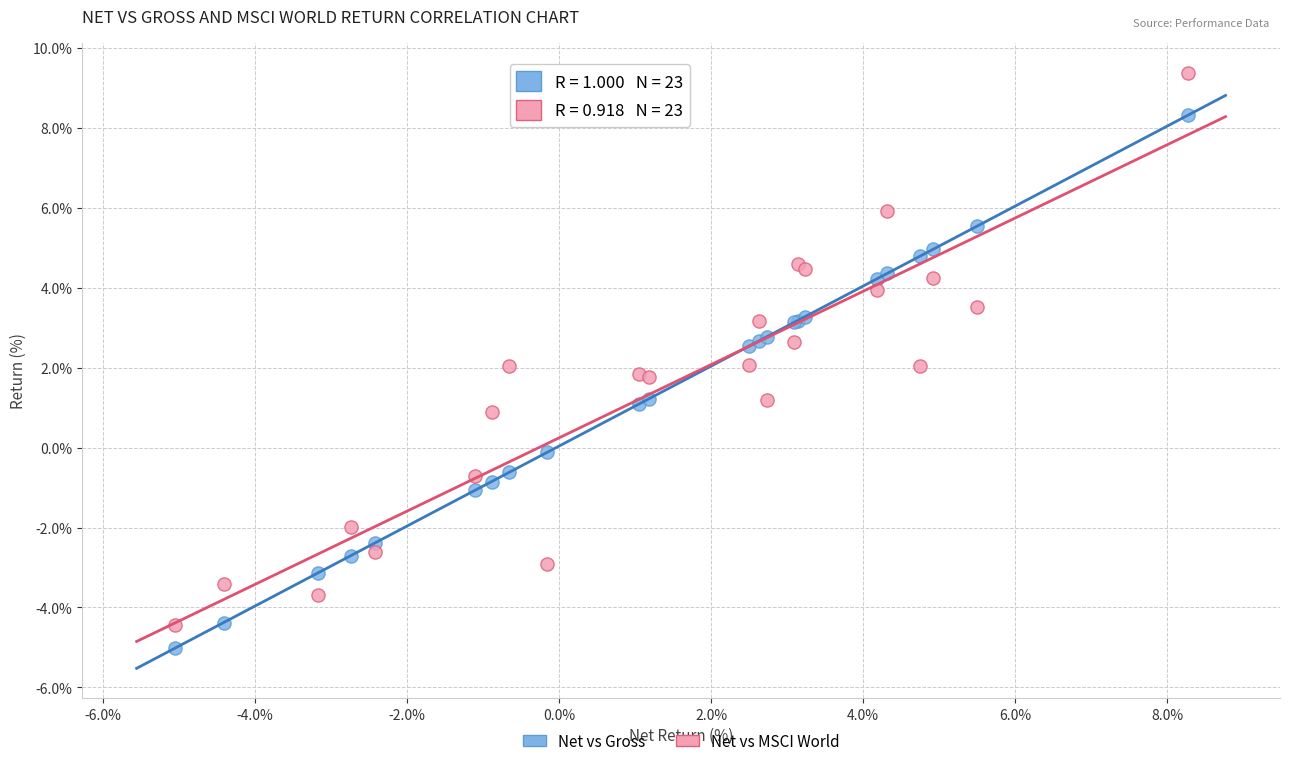

Which series reaches the maximum Y coordinate?

Net vs MSCI World